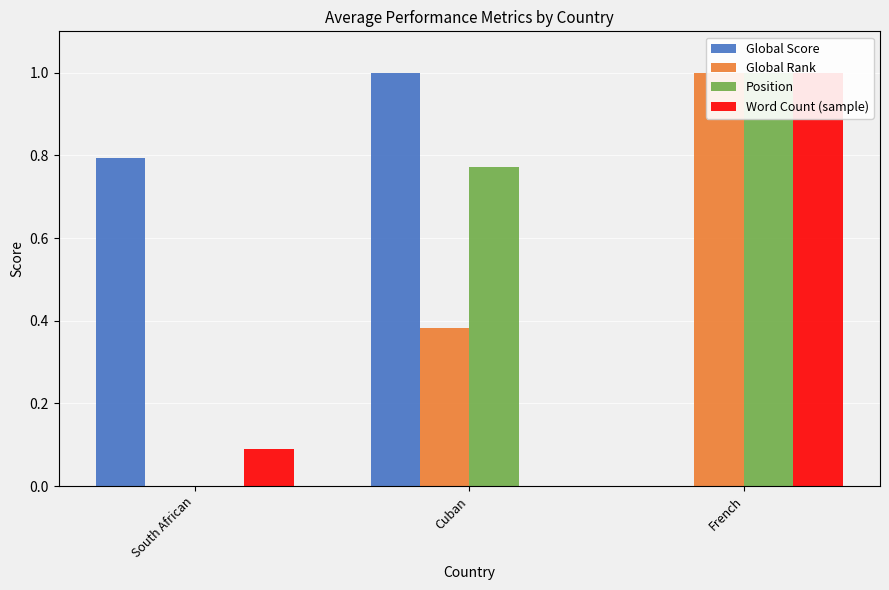

Rank the categories by Global Rank value from lowest to highest.

South African, Cuban, French